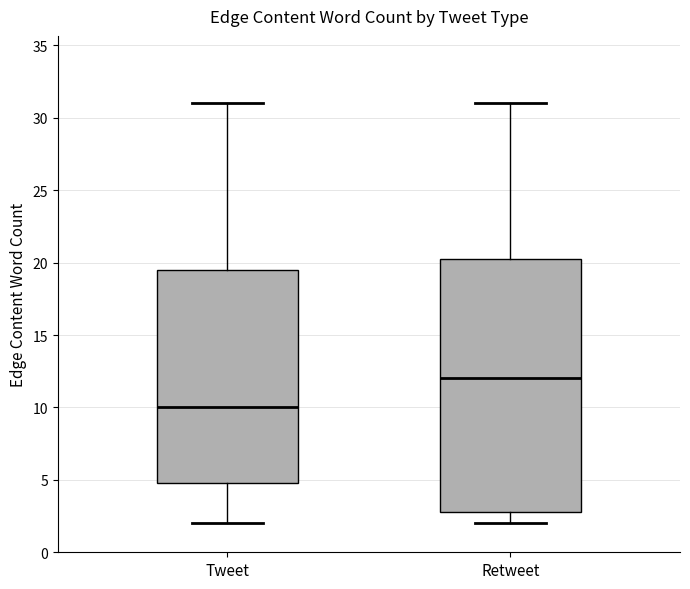

Reading left to right, read every box against the y-axis: the position of its median line, the range the box covers, and the ends of its whiskers. The values are not printed on the chart, so give them approximately, as read against the axis.

Tweet: median 10.0, box 5.0 to 19.5, whiskers 2.0 to 31.0
Retweet: median 12.0, box 3.0 to 20.5, whiskers 2.0 to 31.0